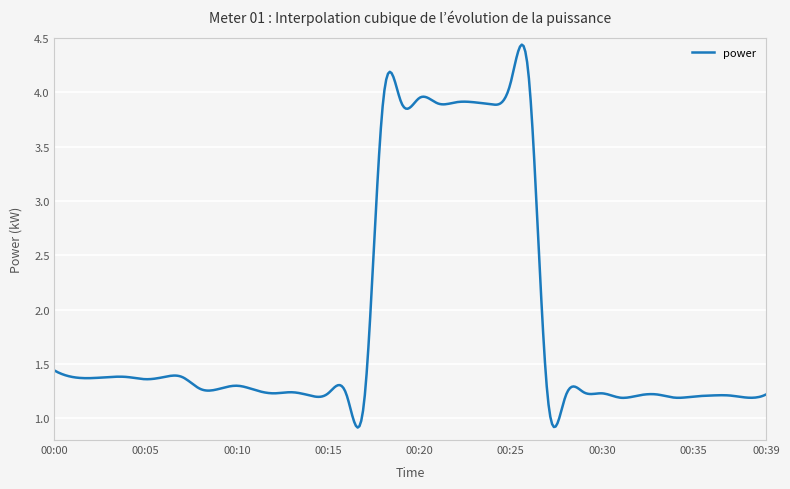

What is the difference between the maximum and minimum values?

3.5